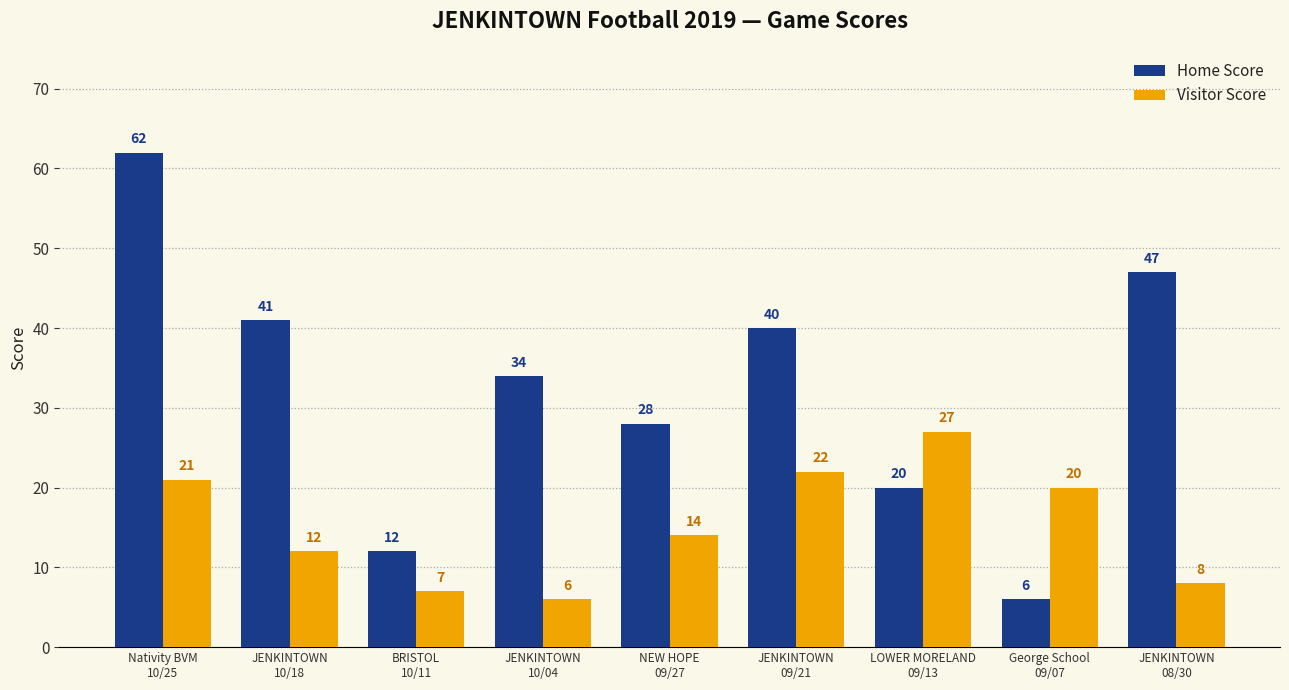

What is the spread (max minus min) of values at JENKINTOWN
10/04?

28